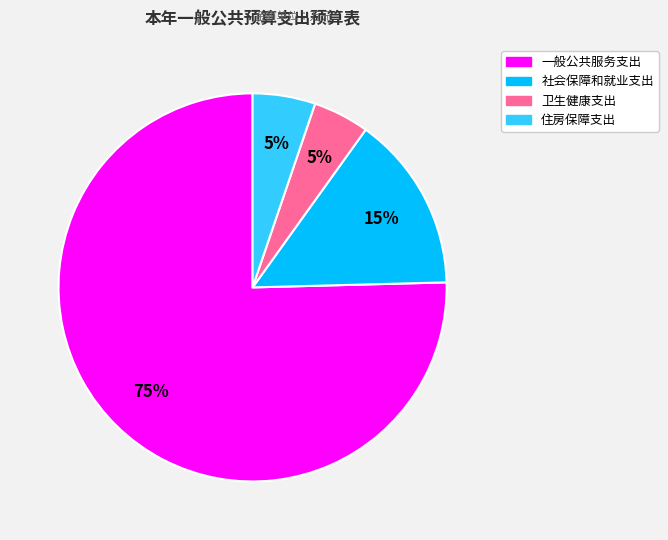

How many segments does this pie chart have?

4